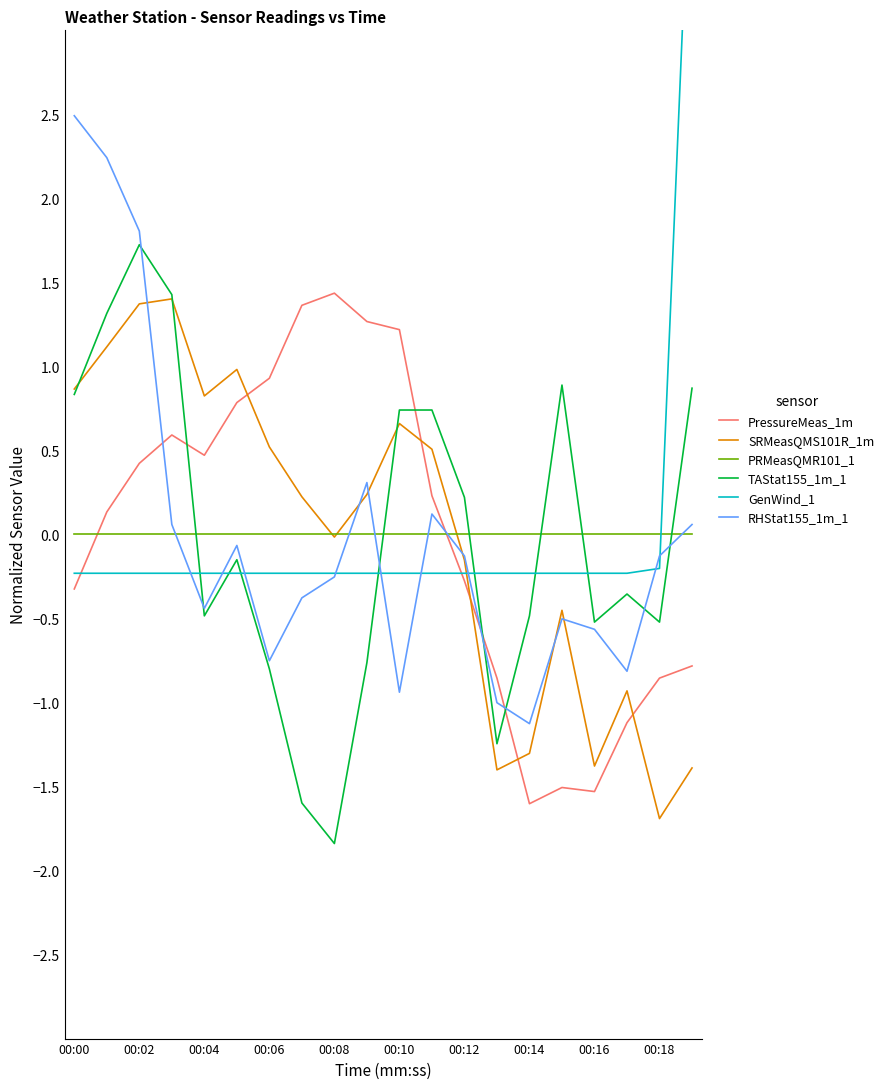

Is it true that PRMeasQMR101_1 equals 0.0 at 00:18?

True